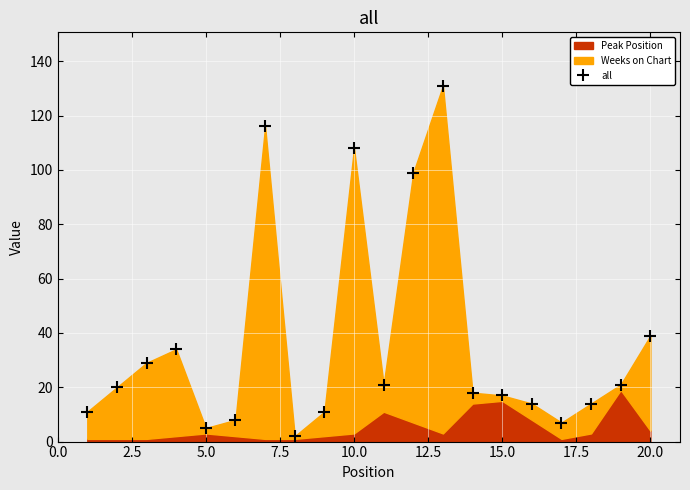

Does the chart display data point markers on the line(s)?

Yes